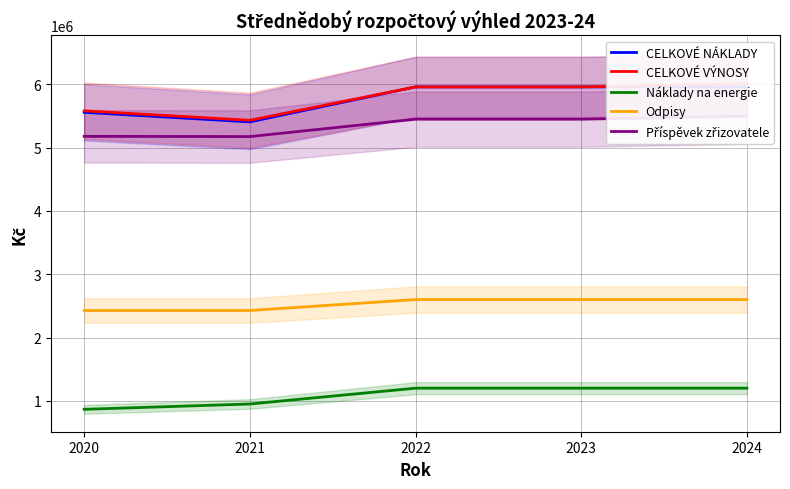

What is the maximum value shown in the chart?

6010000